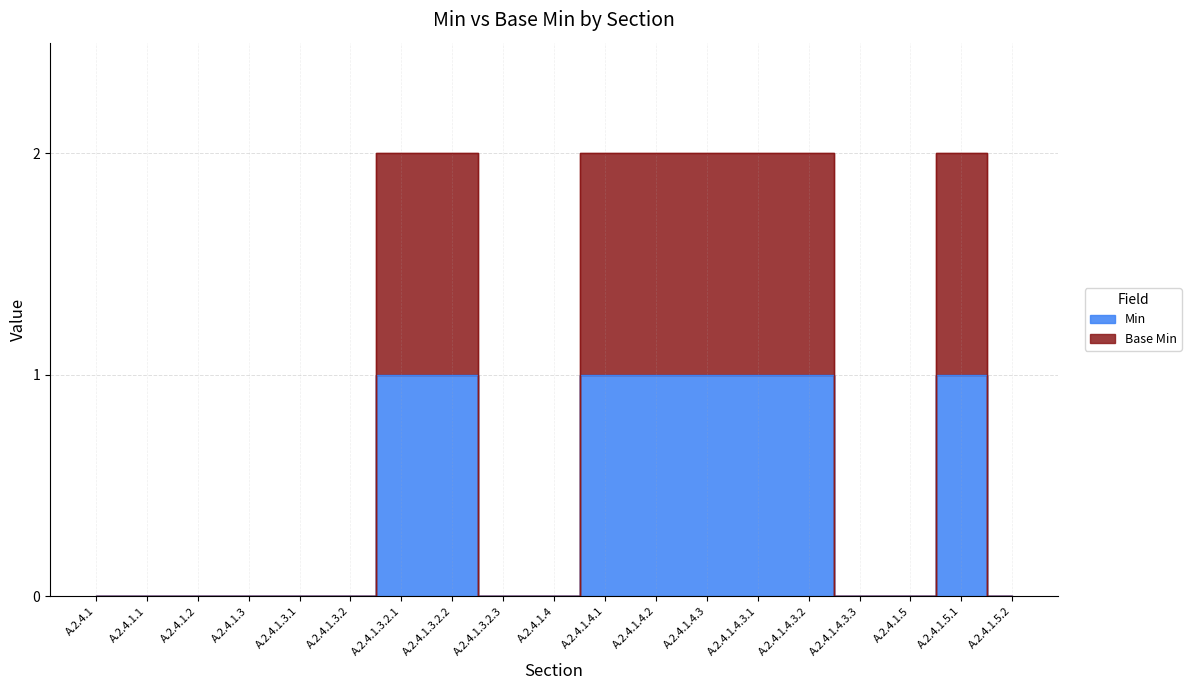

What are all the series names shown in the legend?

Min, Base Min